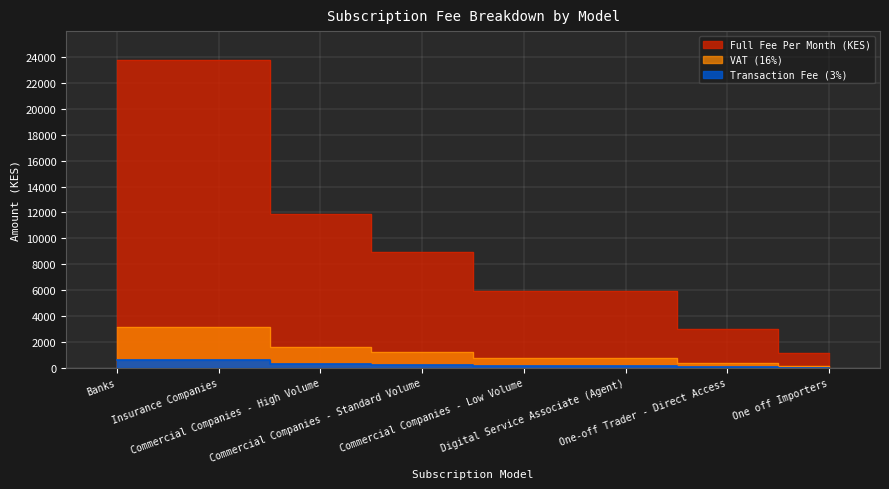

At which label does VAT (16%) reach its minimum?

One off Importers